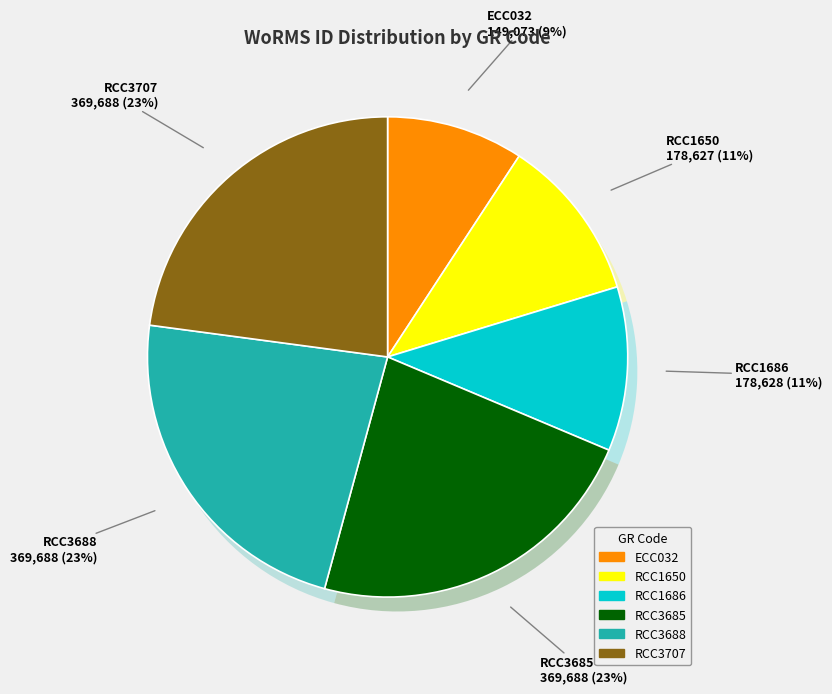

What is the total percentage of ECC032 and RCC3707?

32.1%